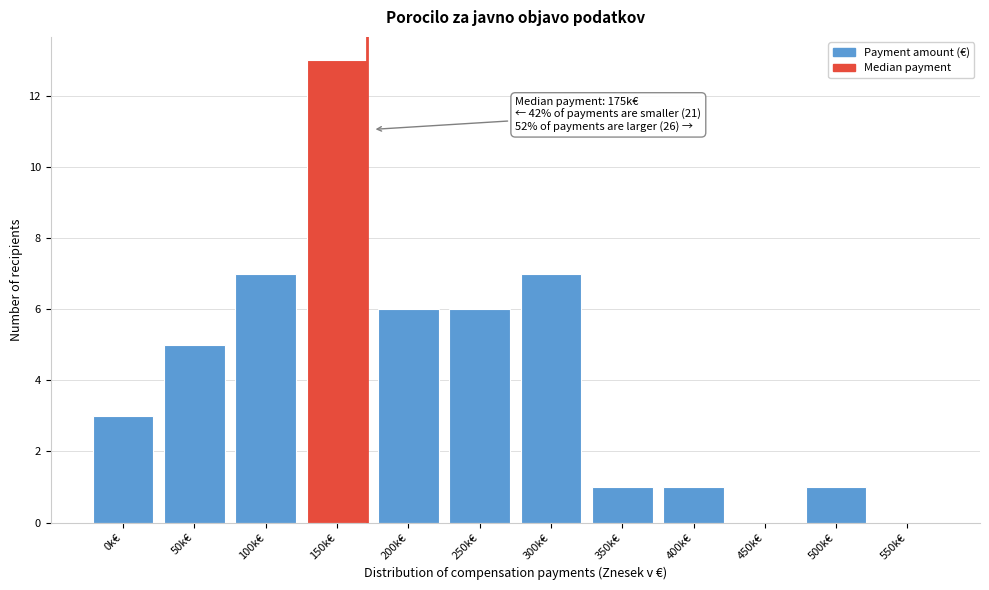

Reading left to right, transcribe all the data shown in this chart.

0k€=3	50k€=5	100k€=7	150k€=13	200k€=6	250k€=6	300k€=7	350k€=1	400k€=1	450k€=0	500k€=1	550k€=0